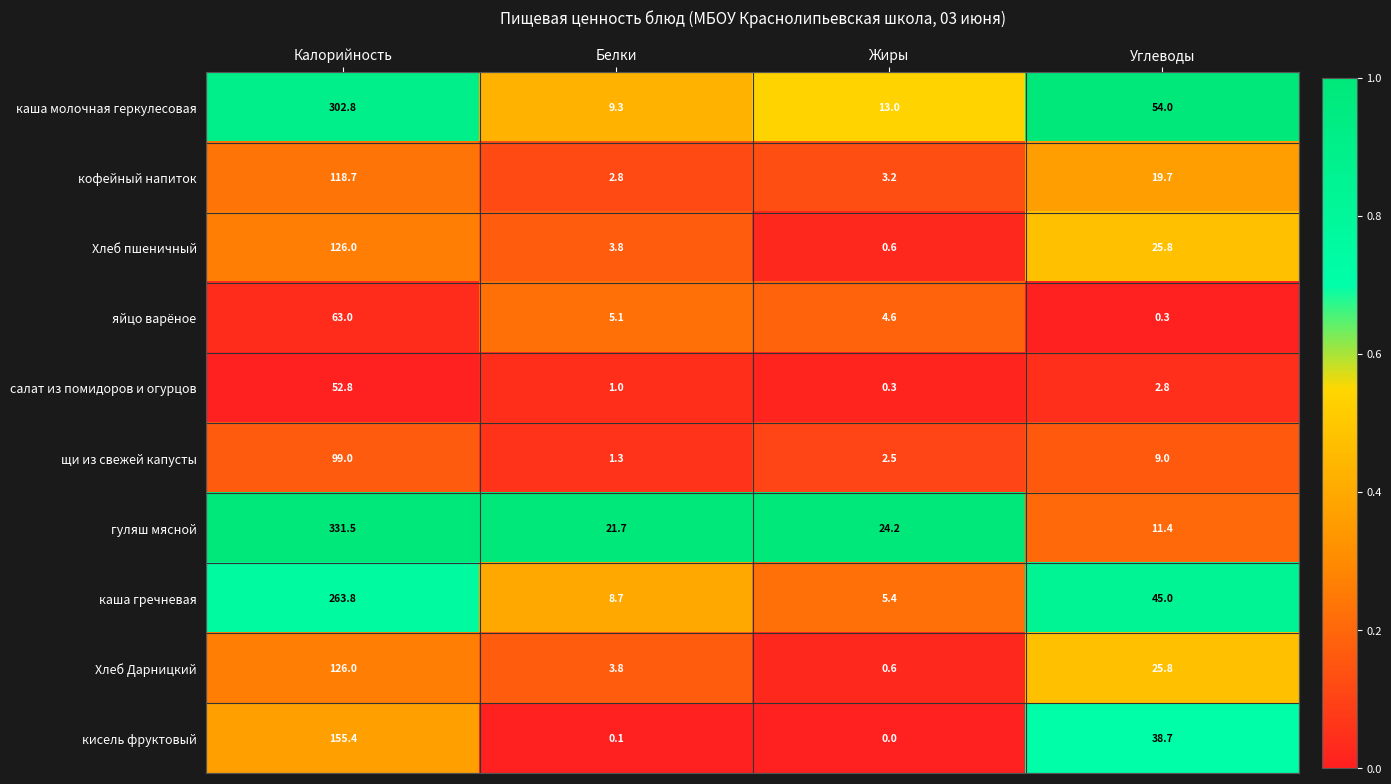

Which category has the highest value across all series?

Калорийность